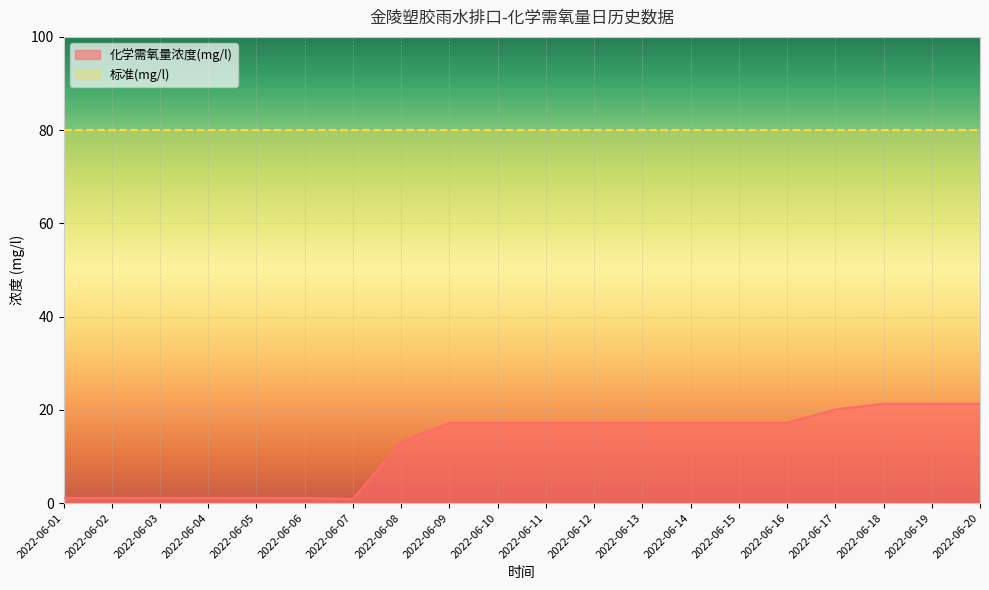

Count the number of categories in the chart.

20